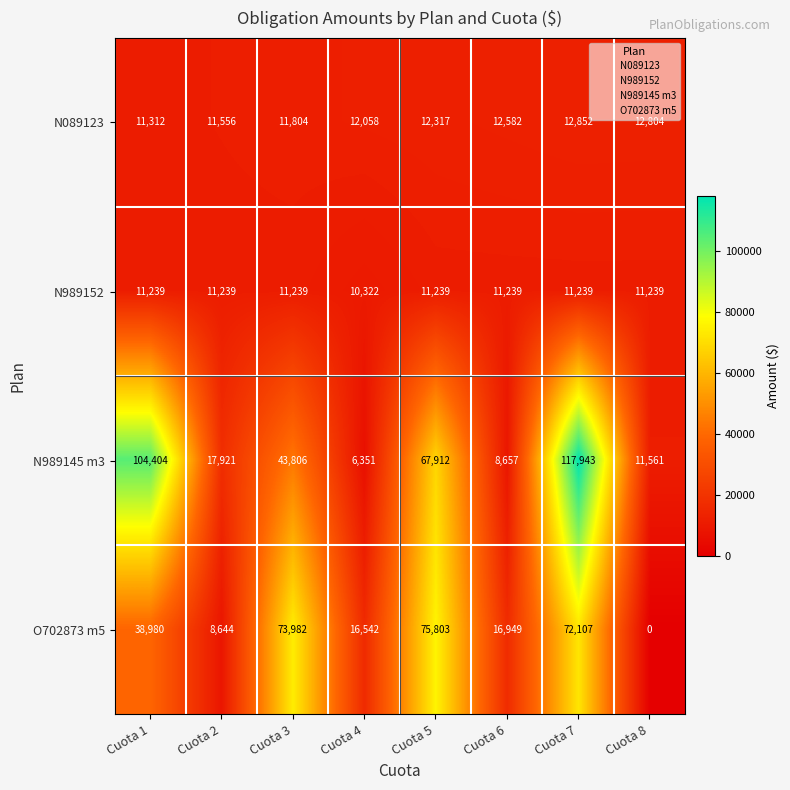

Is it true that O702873 m5 equals 0 at Cuota 8?

True